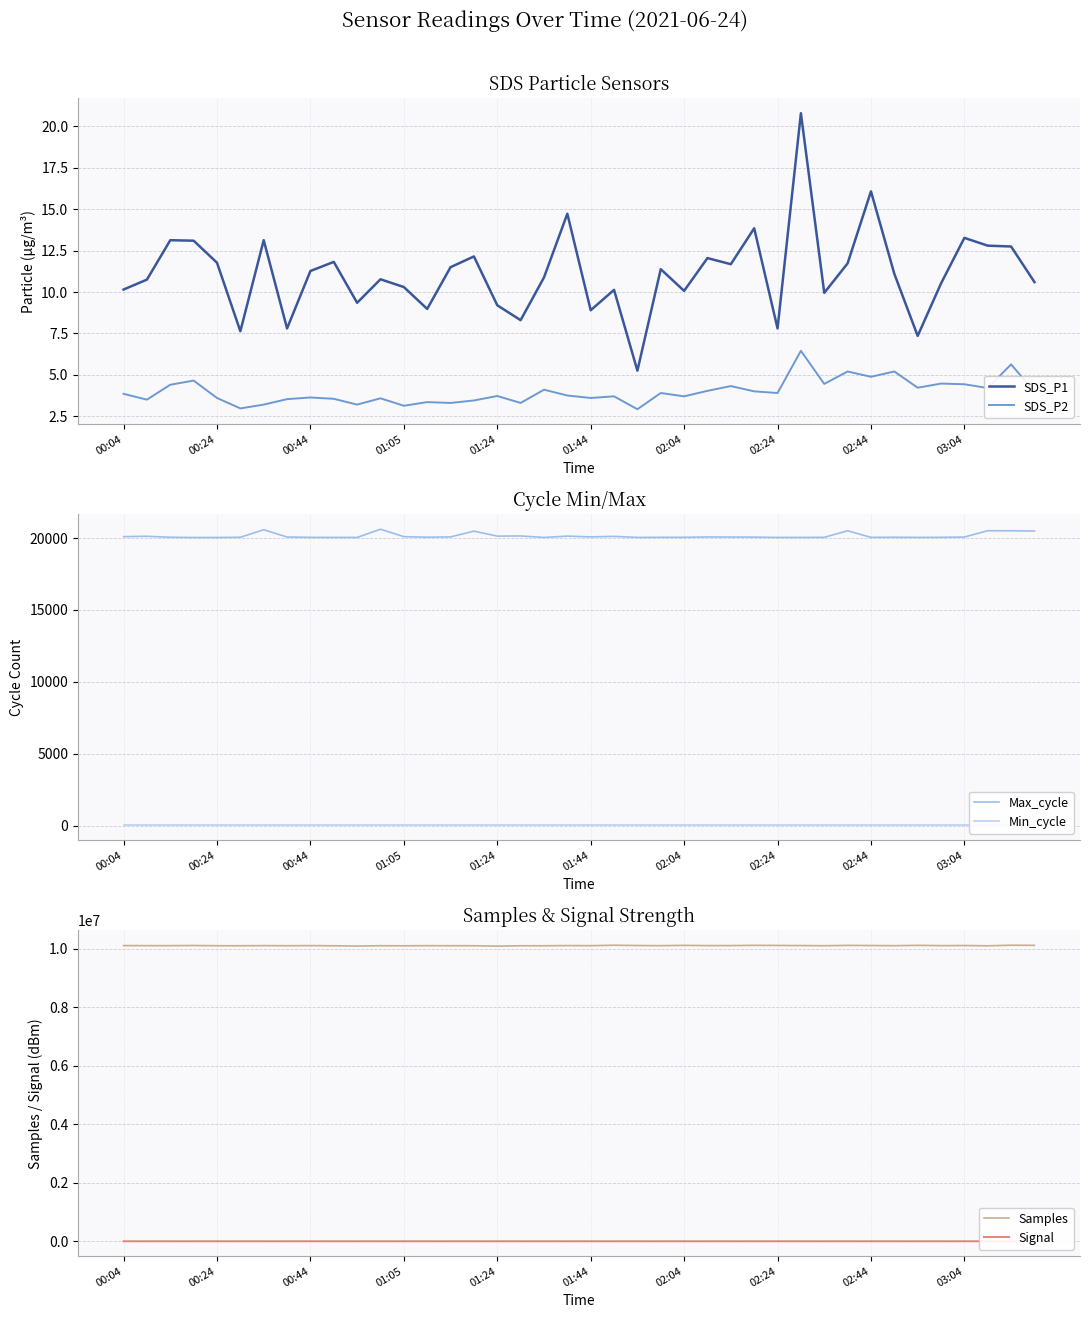

True or false: Samples has more than 1 points higher than both neighbors.

True